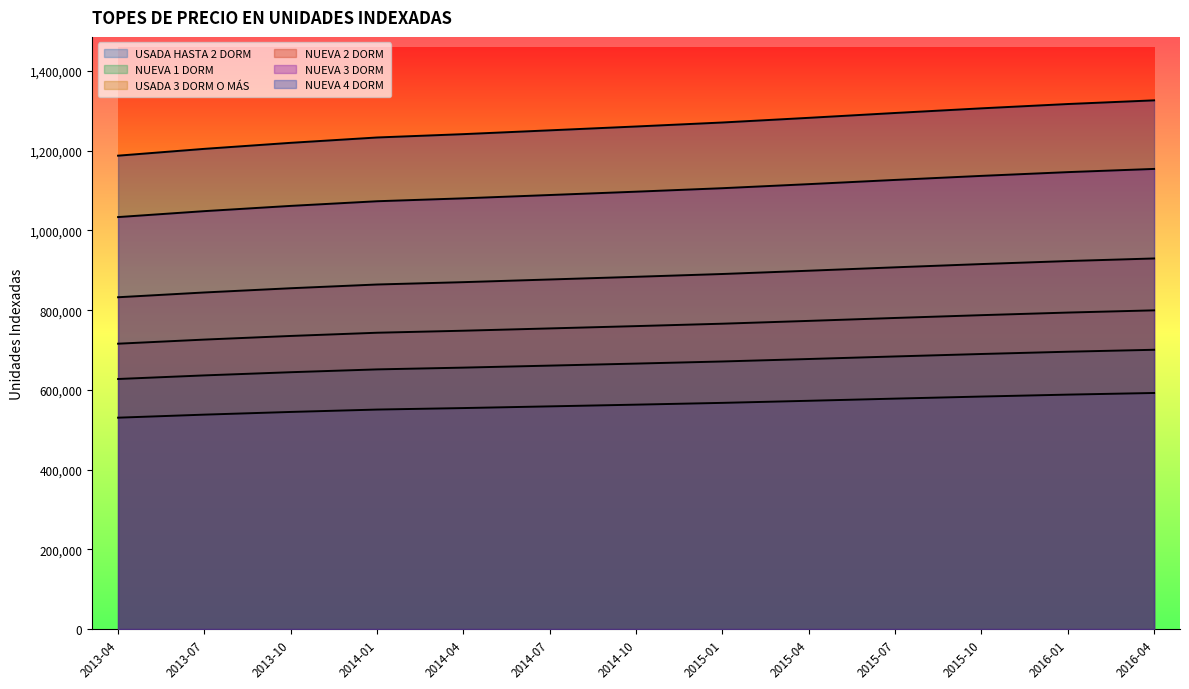

What is the average value of the NUEVA 2 DORM series?

884061